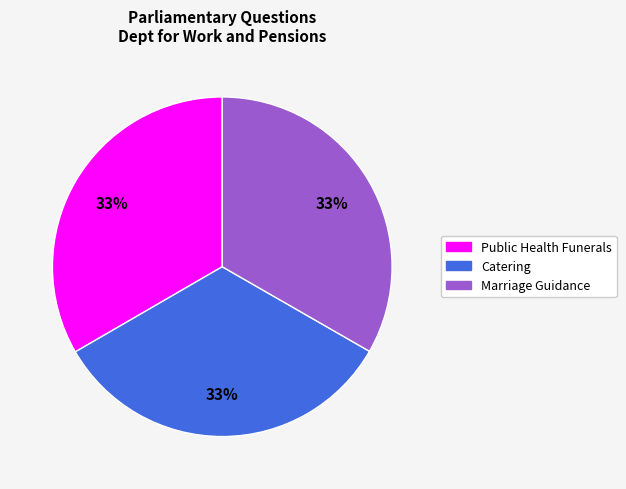

How many slices are in this pie chart?

3